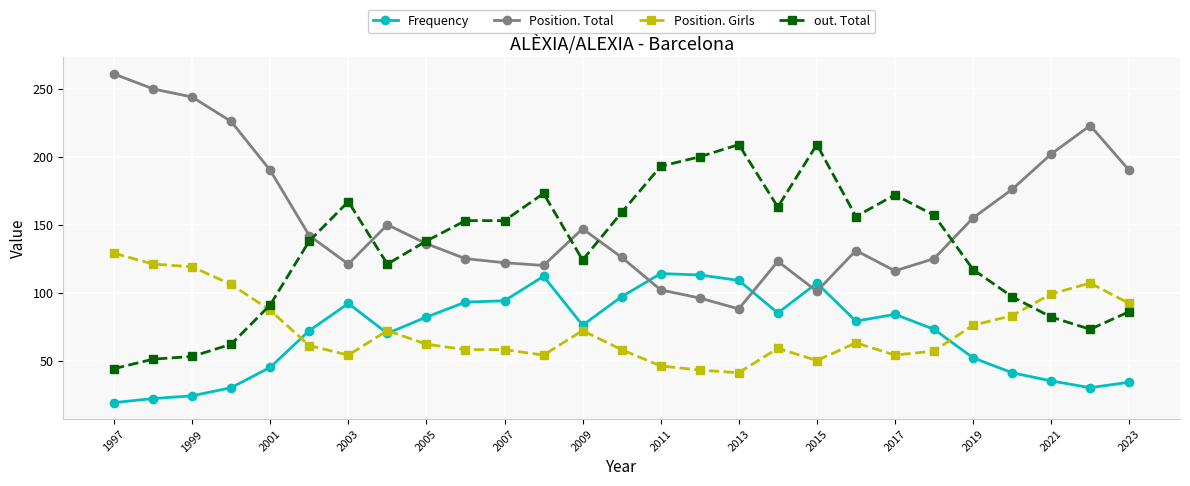

List the series in order of their peak value, highest first.

Position. Total, out. Total, Position. Girls, Frequency